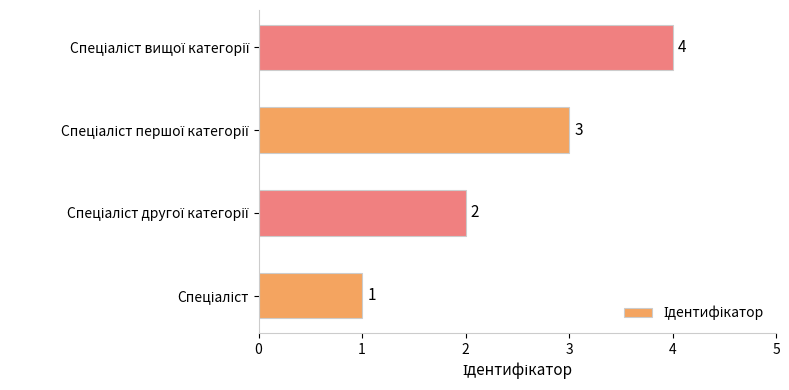

How many values are between 2 and 4?

3